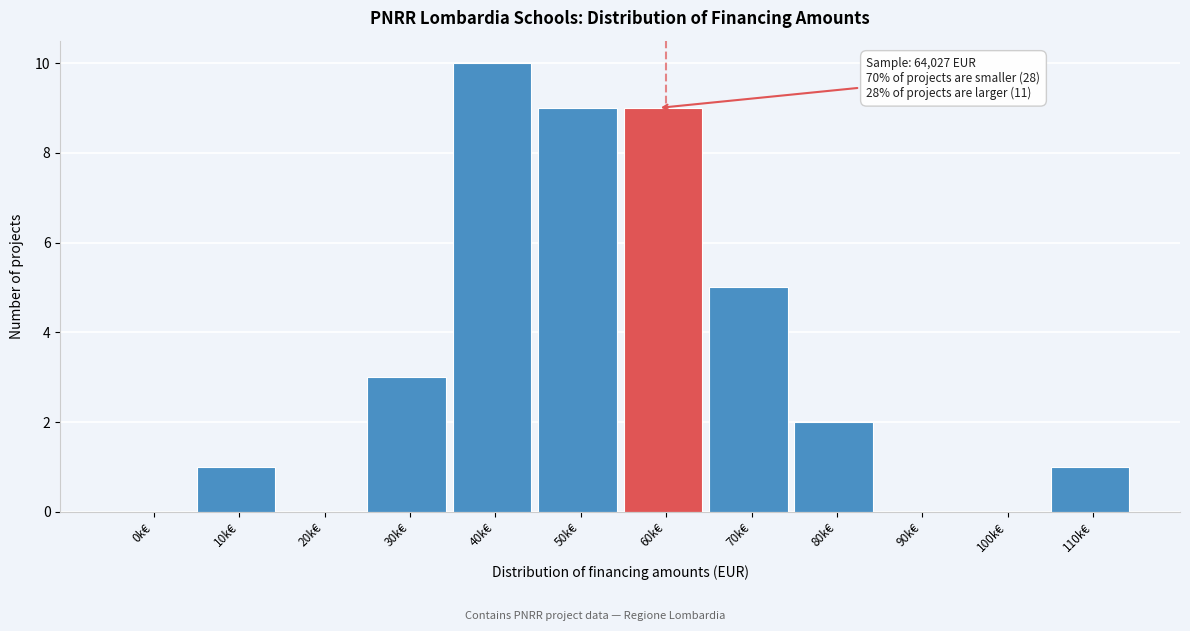

Reading left to right, extract all data points from this chart.

0k€=0	10k€=1	20k€=0	30k€=3	40k€=10	50k€=9	60k€=9	70k€=5	80k€=2	90k€=0	100k€=0	110k€=1